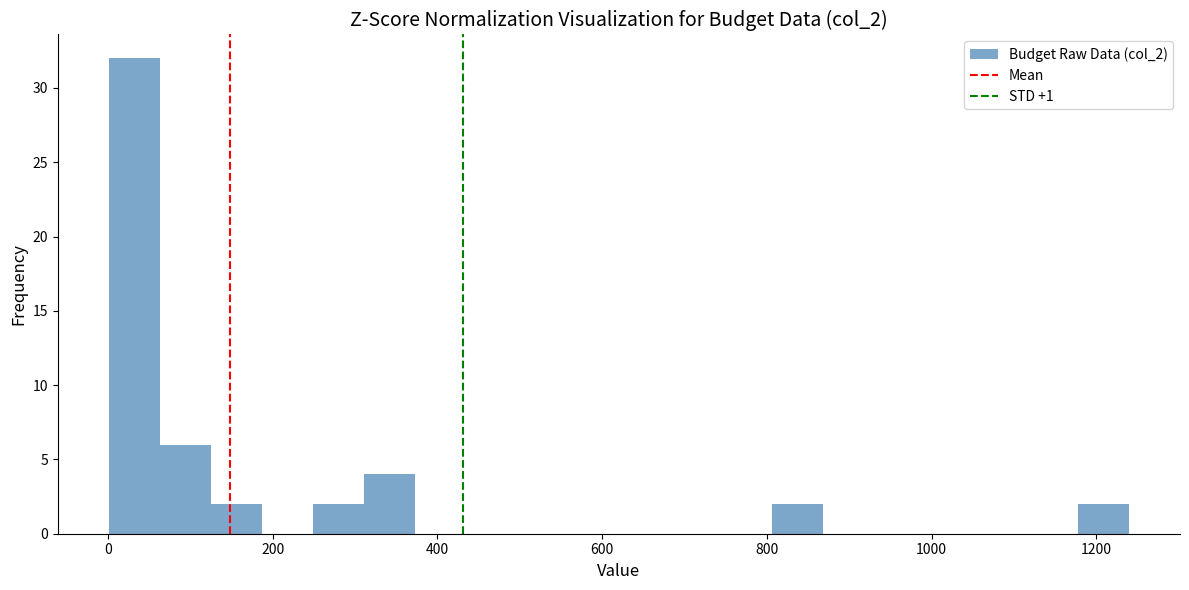

Around what value on the x-axis is the tallest bar? Give the approximate position of its centre, as read against the axis.

40